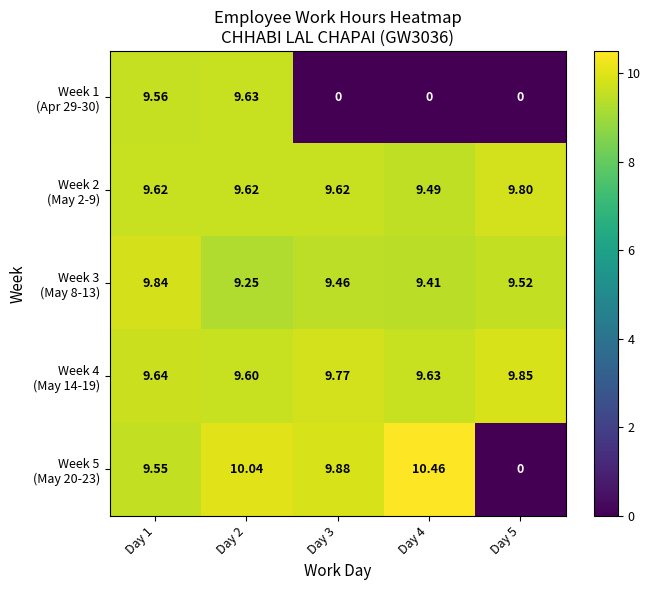

How many distinct data groups are displayed?

5